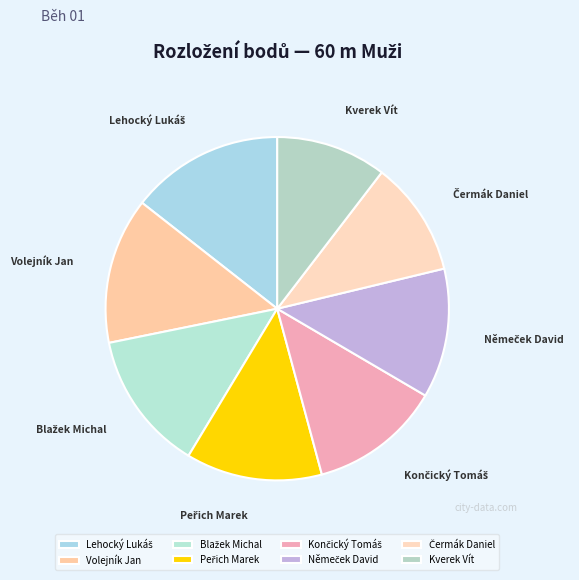

How many slices are in this pie chart?

8